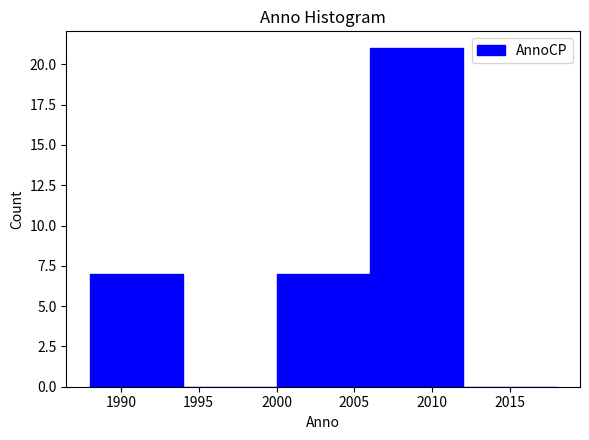

Over which range of the x-axis is the bar tallest?

2006 to 2012